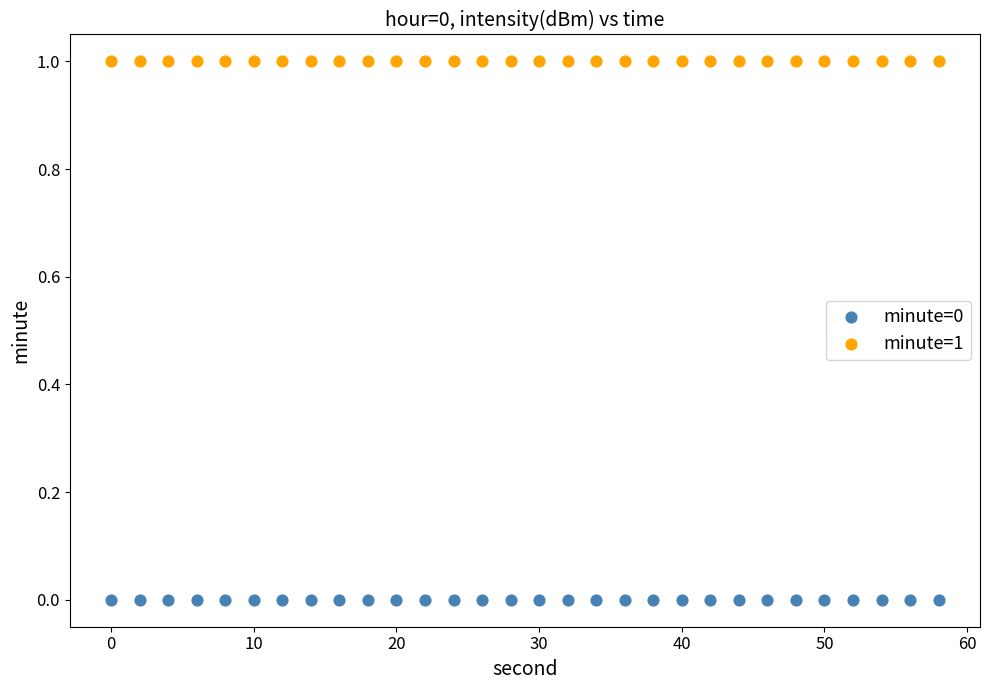

Which series reaches the minimum Y coordinate?

minute=0